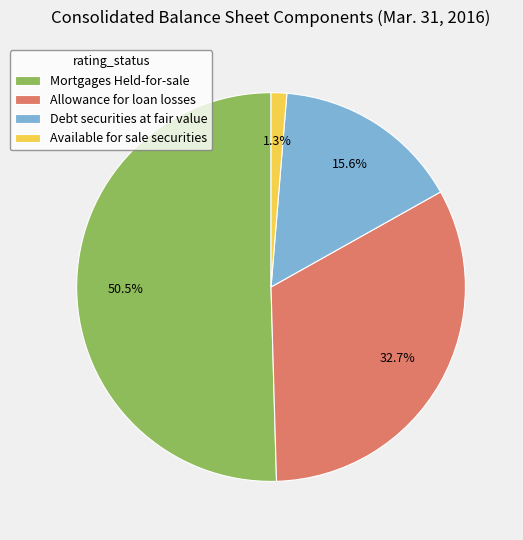

Is the sum of Available for sale securities and Mortgages Held-for-sale greater than half?

Yes